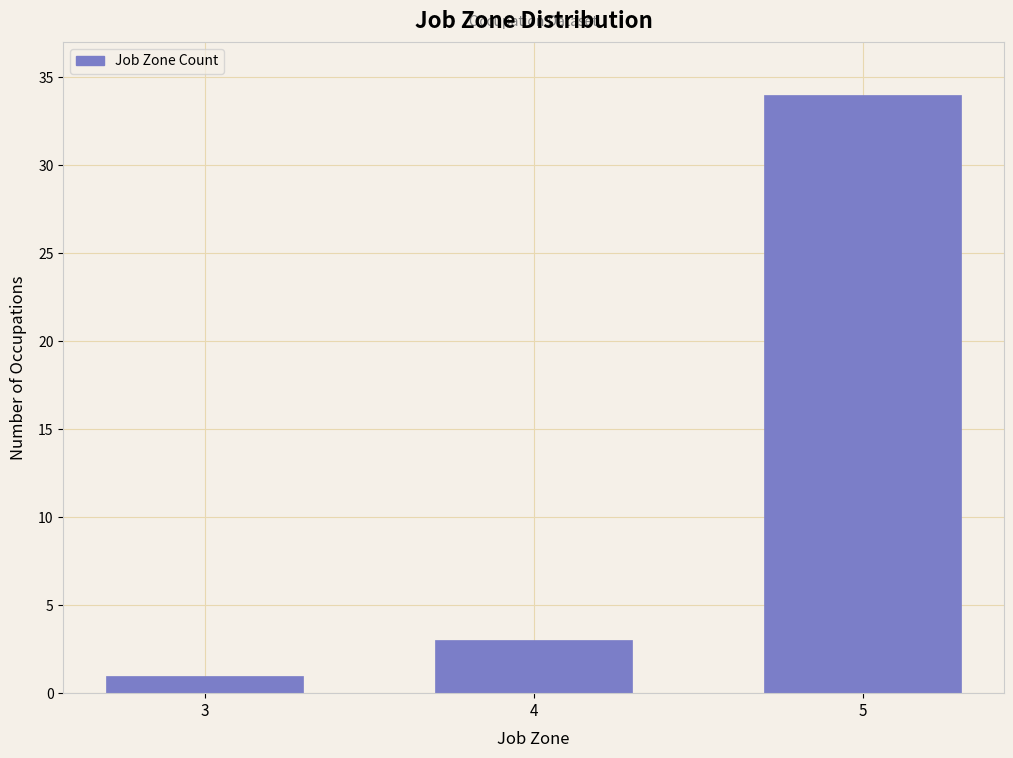

Reading left to right, what are all the values shown in this chart?

3=1	4=3	5=34